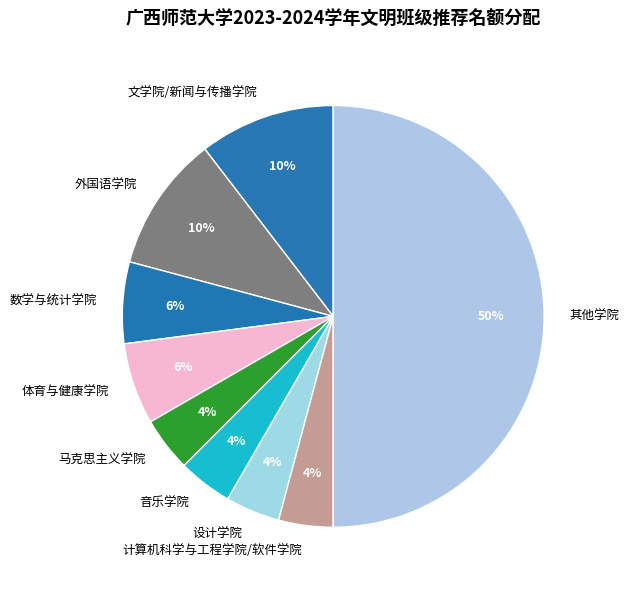

To the nearest percent, what is the average slice percentage?

11%